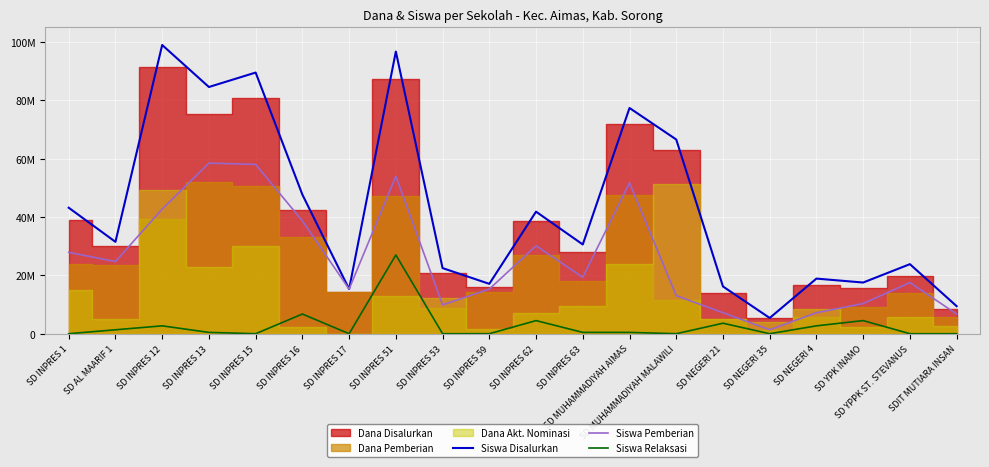

What value does the Siswa Relaksasi series have at SD MUHAMMADIYAH AIMAS?

450000